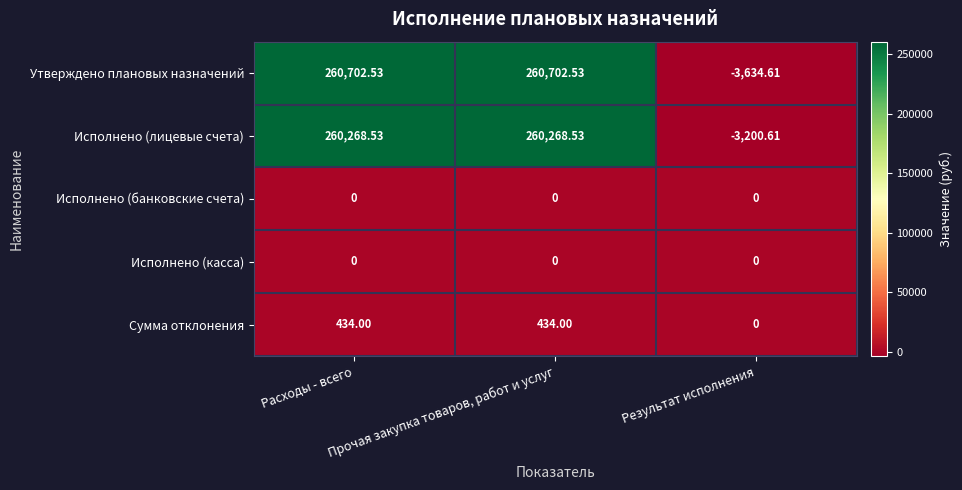

Which series has the widest spread of values?

Утверждено плановых назначений